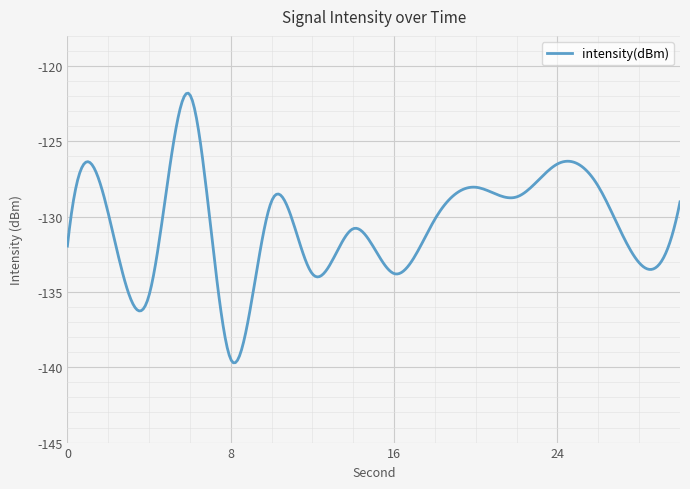

What is the greatest value displayed?

-121.8